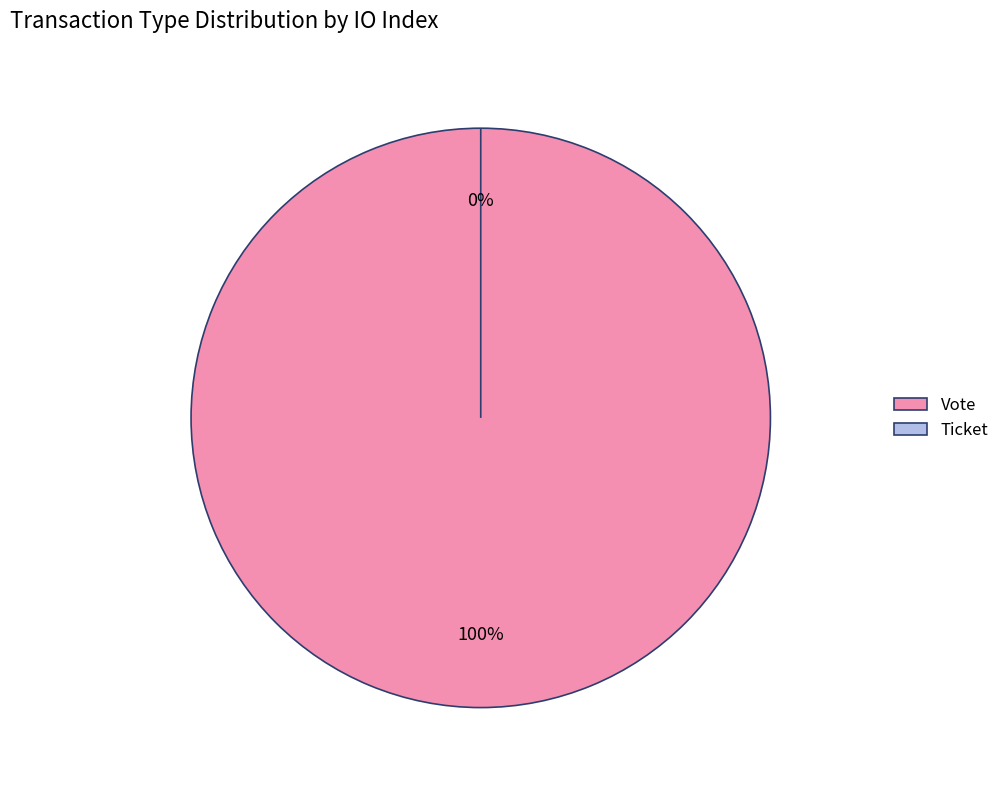

Which slice is the smallest?

Ticket